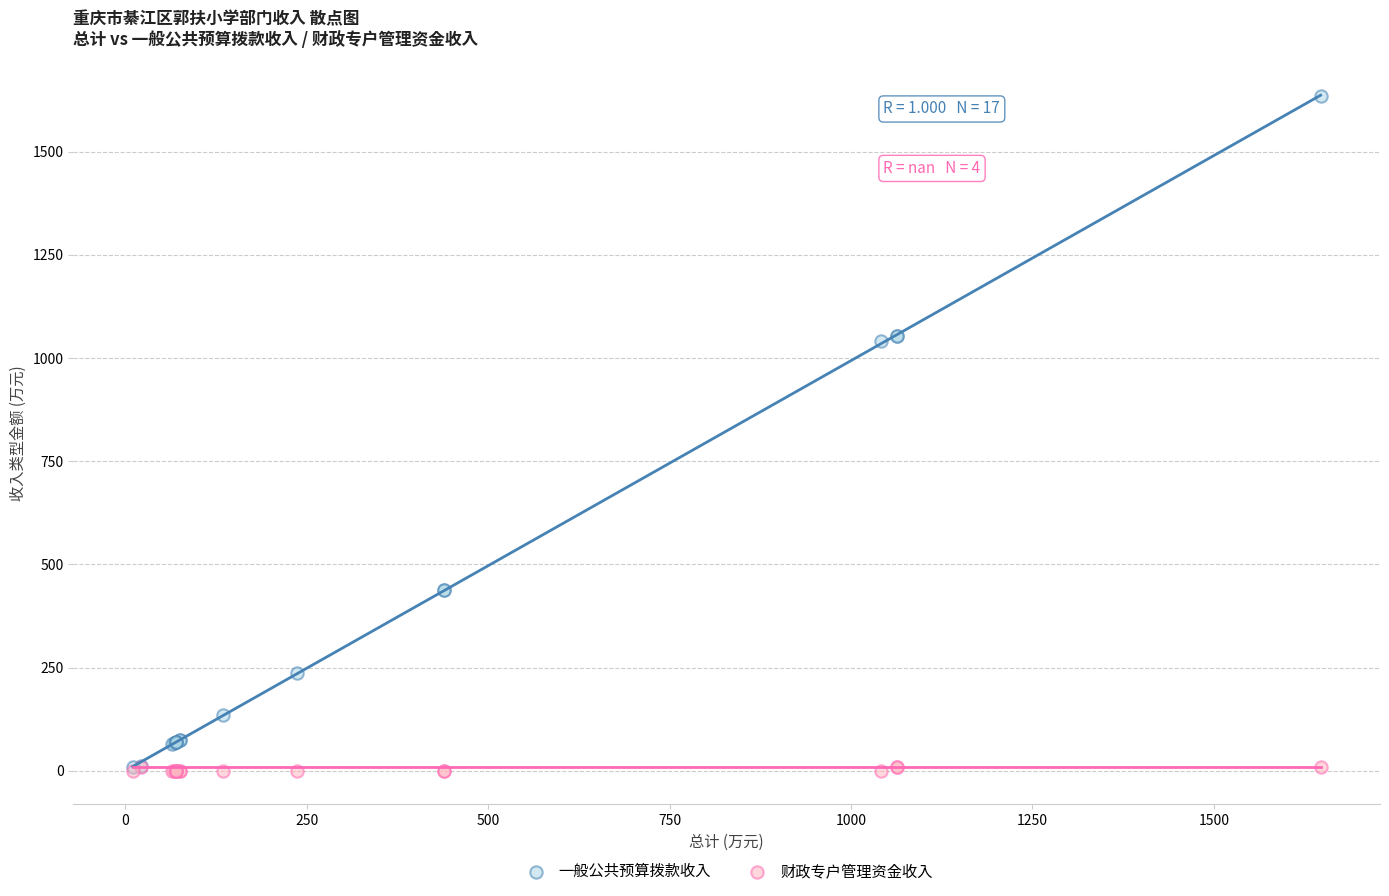

Which series has the widest spread of Y values?

一般公共预算拨款收入